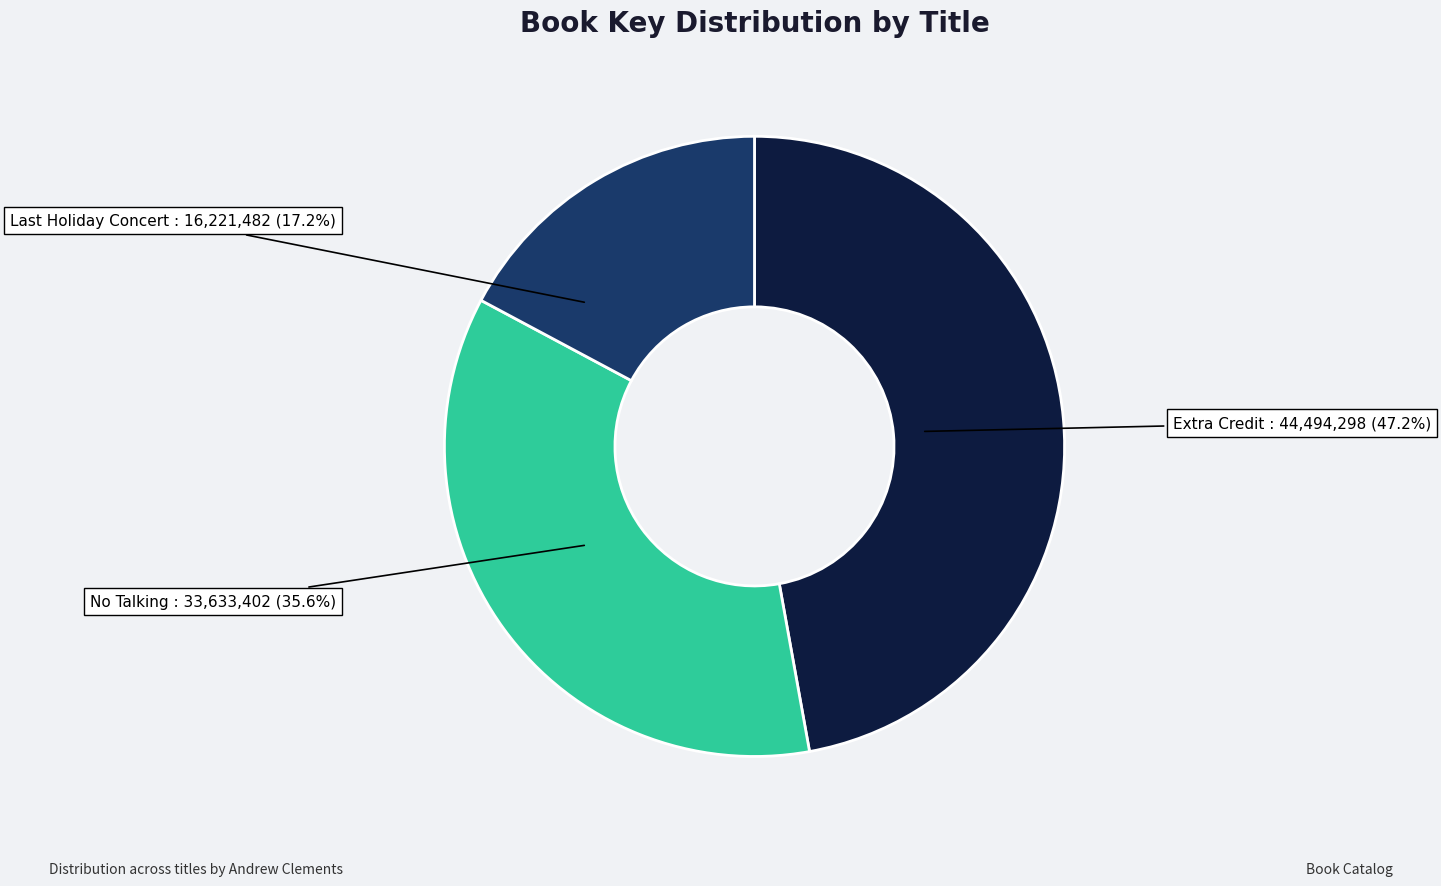

Does any single category account for the majority?

No